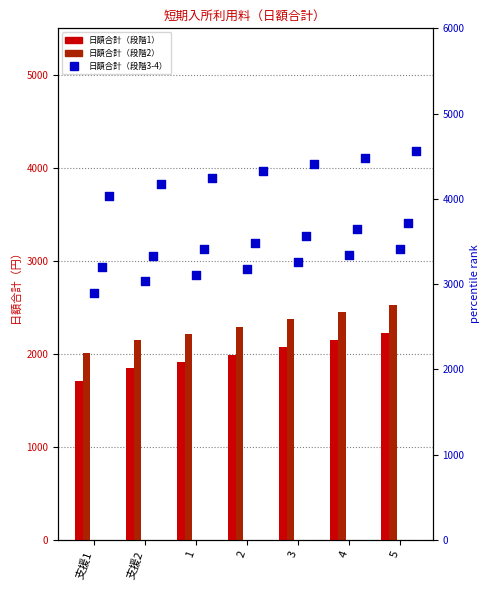

At which category is the sum across all series the highest?

5